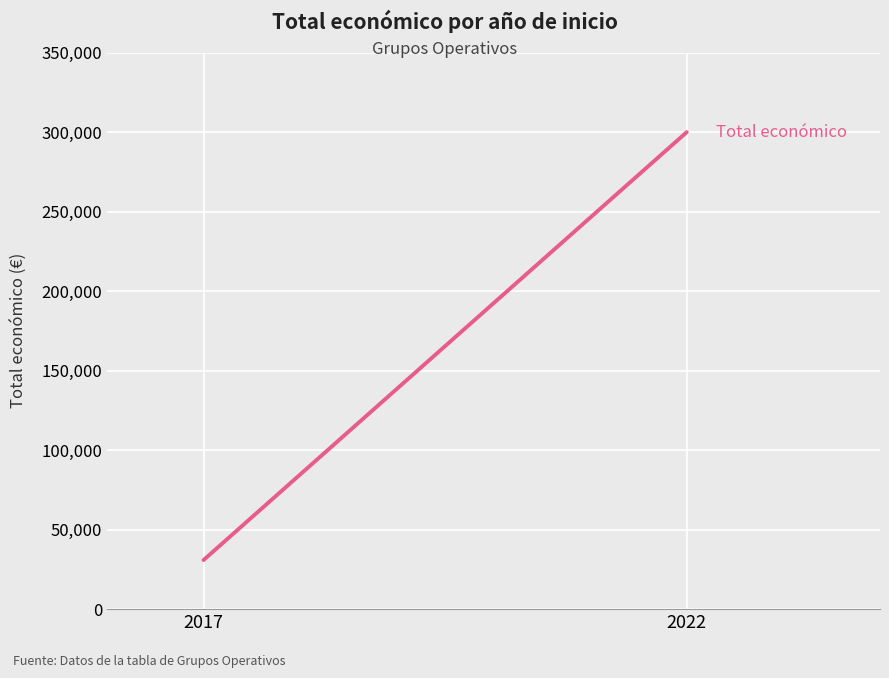

Which has a higher value, 2022 or 2017?

2022